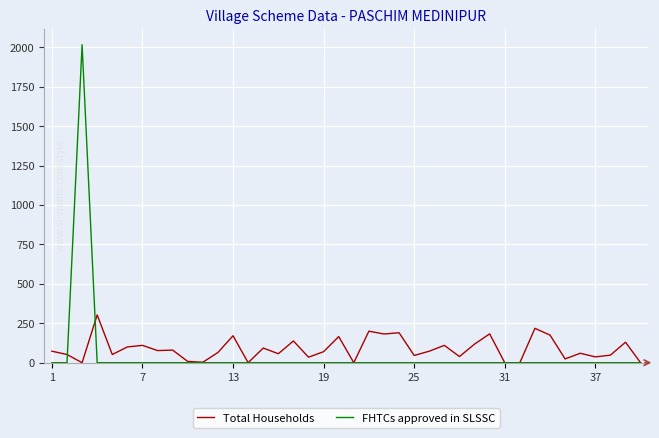

Which series has the widest spread of values?

FHTCs approved in SLSSC